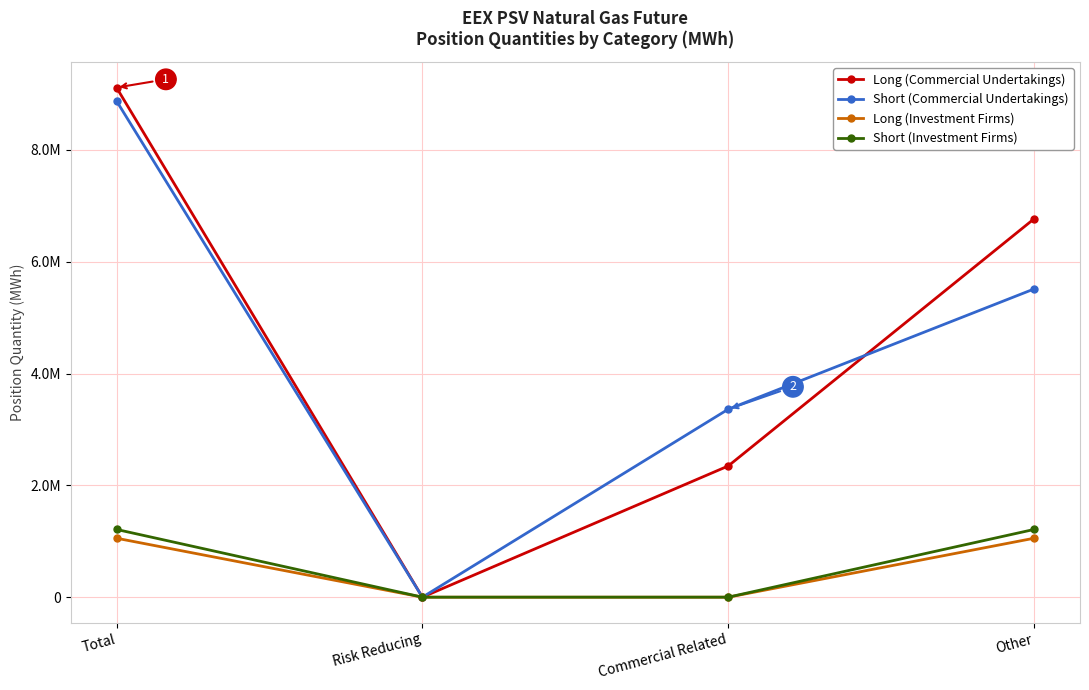

What position from the left is Risk Reducing?

2